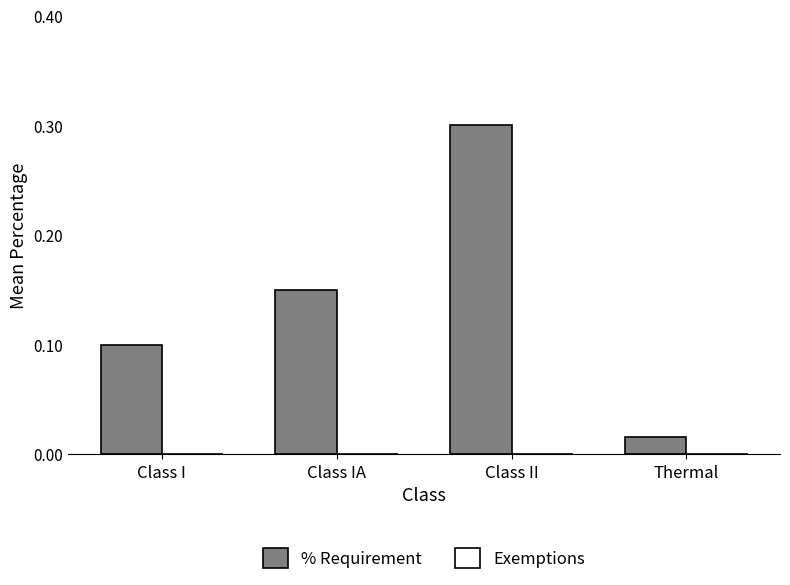

What is the difference between the maximum and minimum values?

0.3